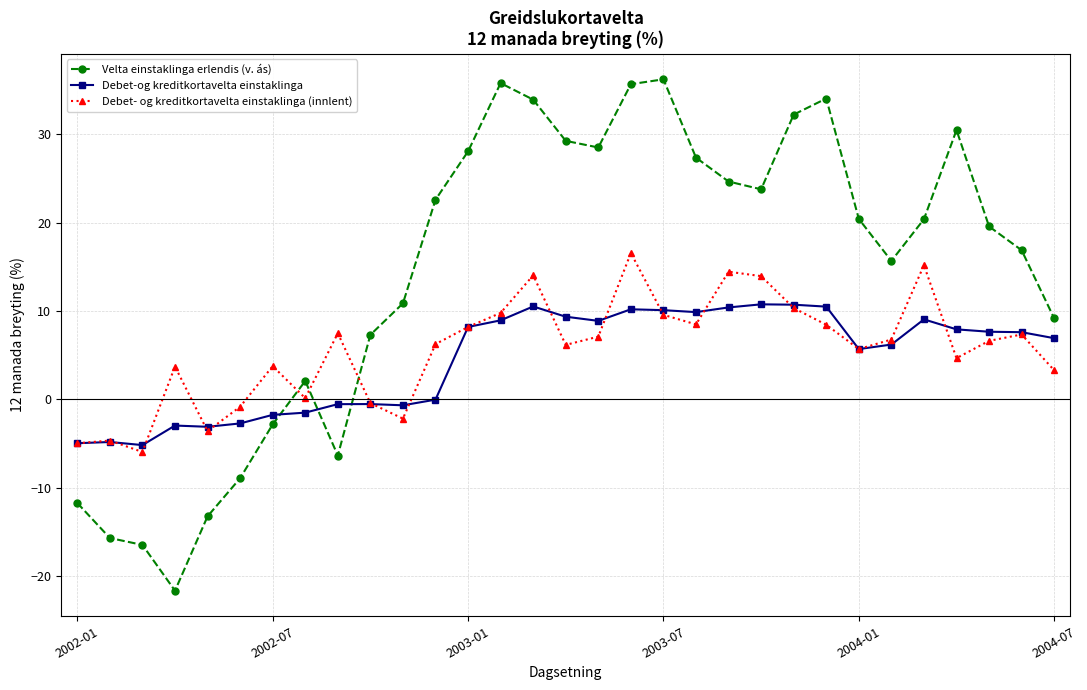

How many series are shown in this chart?

3